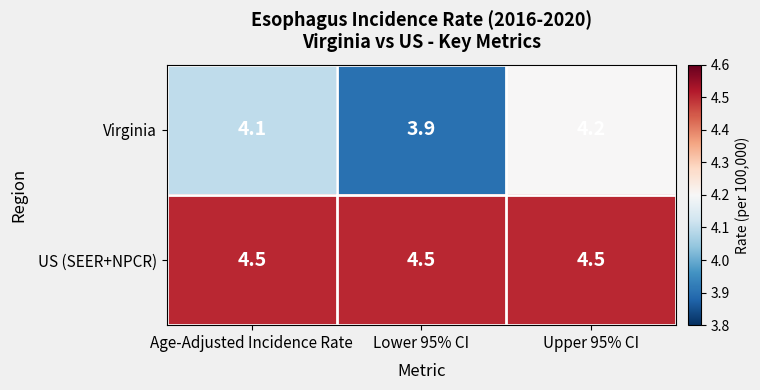

Reading left to right, extract all data points from this chart.

Virginia: Age-Adjusted Incidence Rate=4.1	Lower 95% CI=3.9	Upper 95% CI=4.2
US (SEER+NPCR): Age-Adjusted Incidence Rate=4.5	Lower 95% CI=4.5	Upper 95% CI=4.5